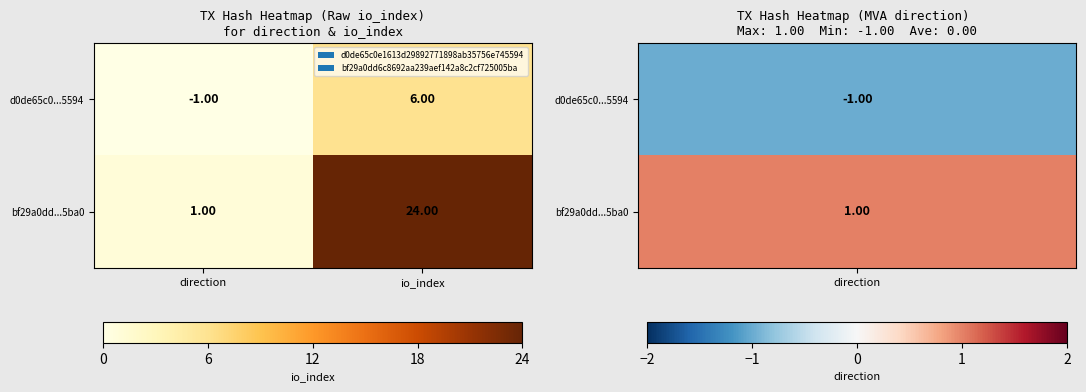

What is the difference between the bf29a0dd...5ba0 values at io_index and direction?

23